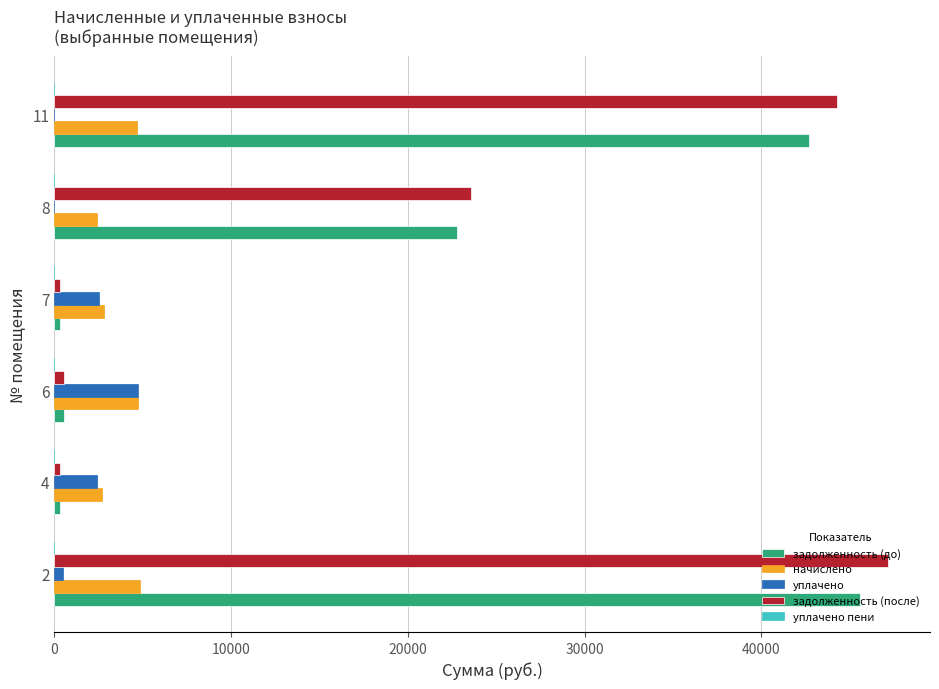

Which series changed the most between 7 and 11?

задолженность (после)